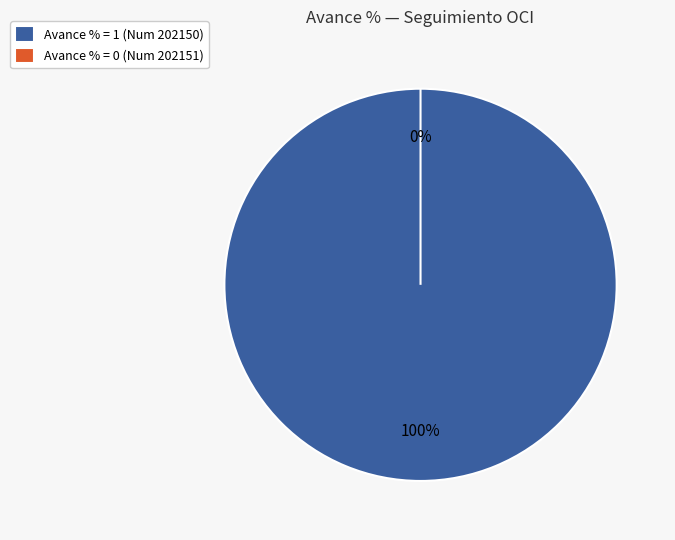

Do 202150 and 202151 together represent more than half of the pie?

Yes